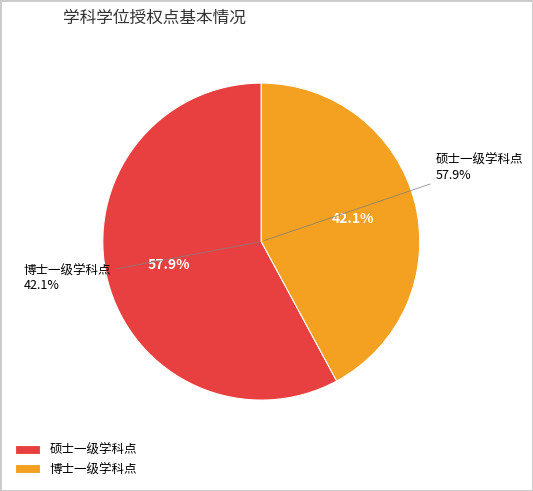

To the nearest percent, what portion does 硕士学位授权一级学科点 represent?

58%